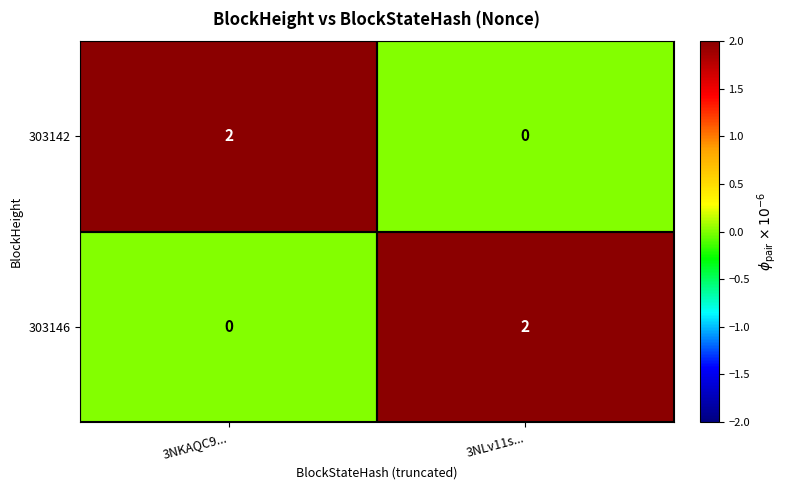

Where is 303146 nearest to the value 1?

3NKAQC9...